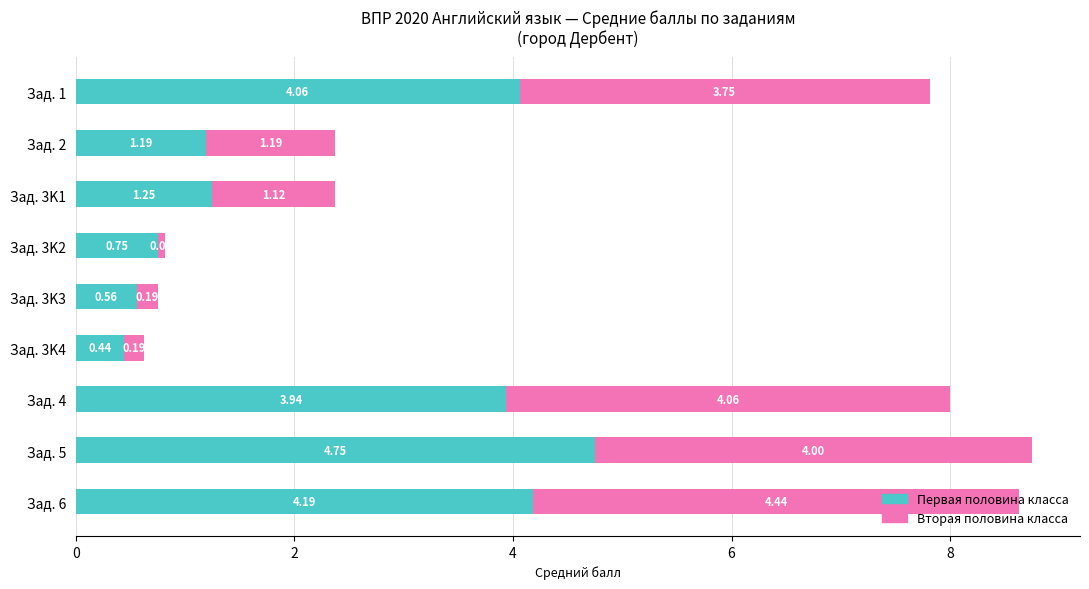

At which category is the sum across all series the highest?

Зад. 5